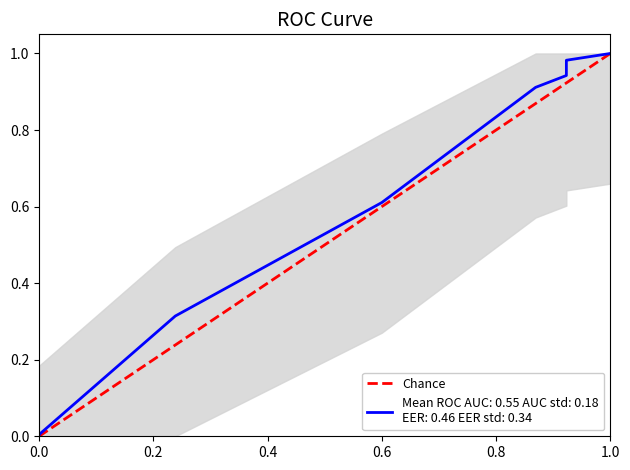

How many values are between 0 and 1?

2